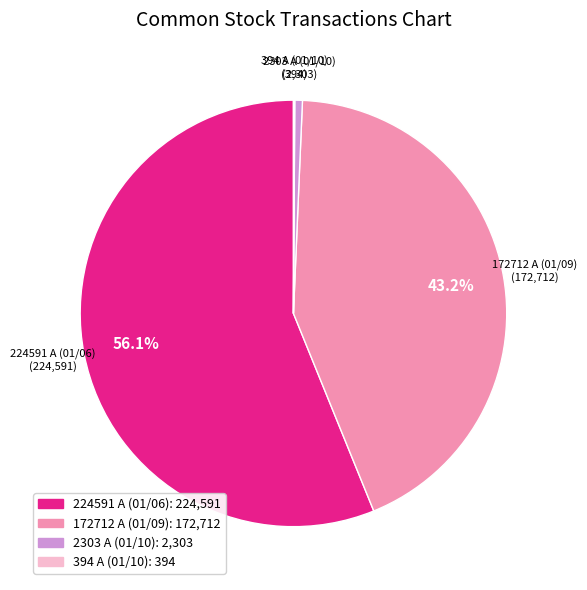

Is there any slice that represents more than half of the pie?

Yes